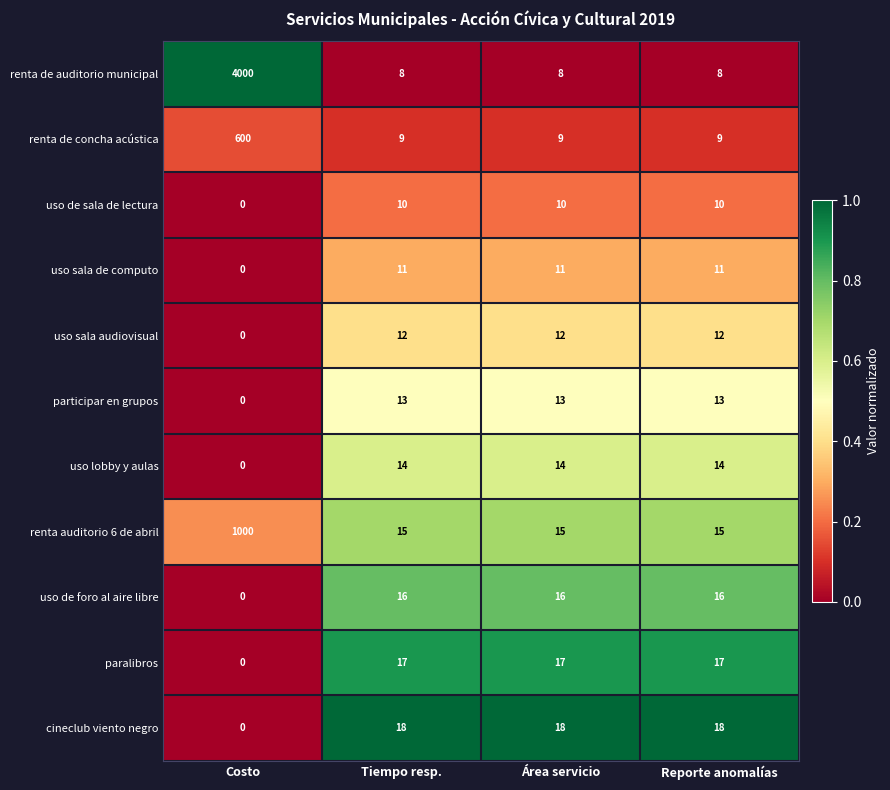

At which category is the sum across all series the highest?

Costo